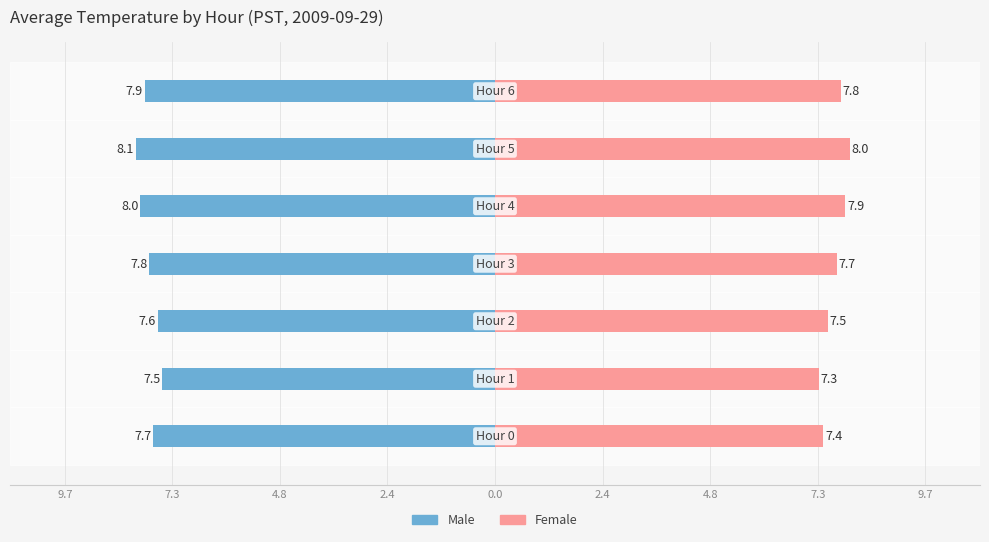

Is it true that Male equals -2.4 at 2.4?

False